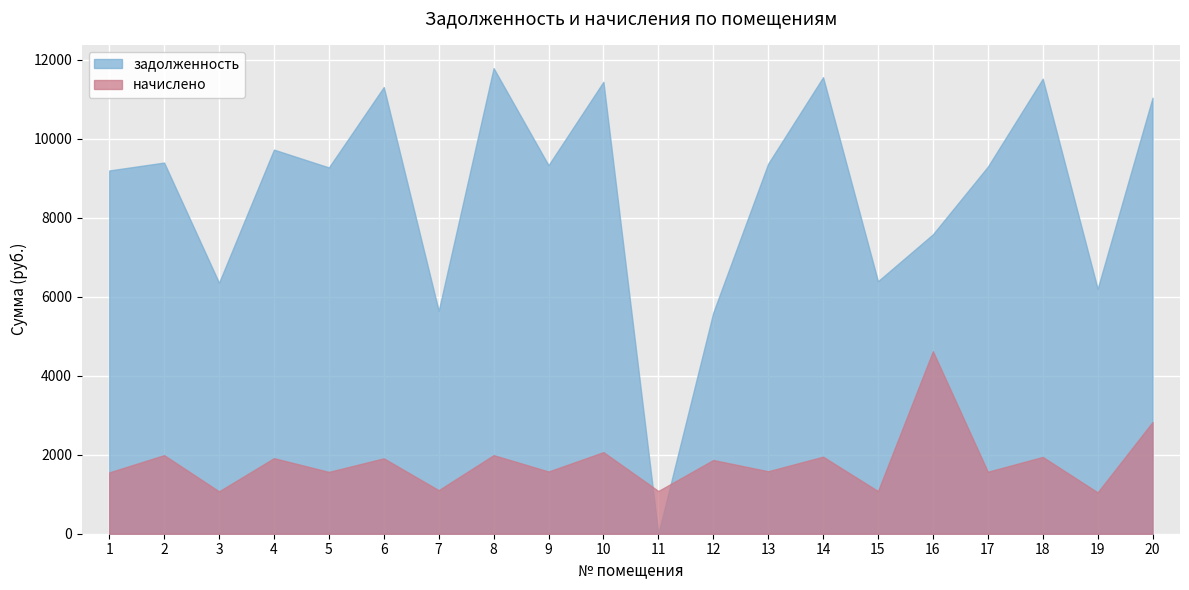

Which series changed the most between 5 and 14?

задолженность